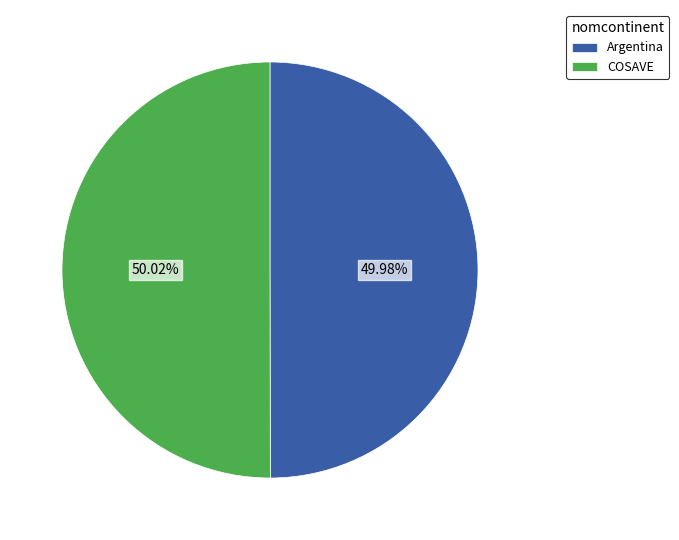

Do Argentina and COSAVE together represent more than half of the pie?

Yes